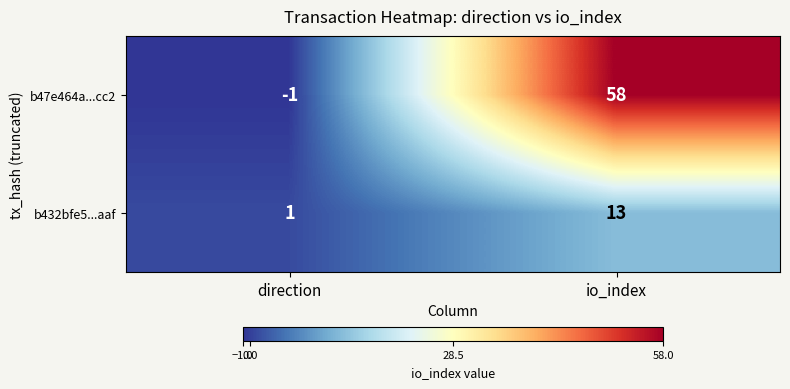

How many positive values does the b47e464a...cc2 series have?

1